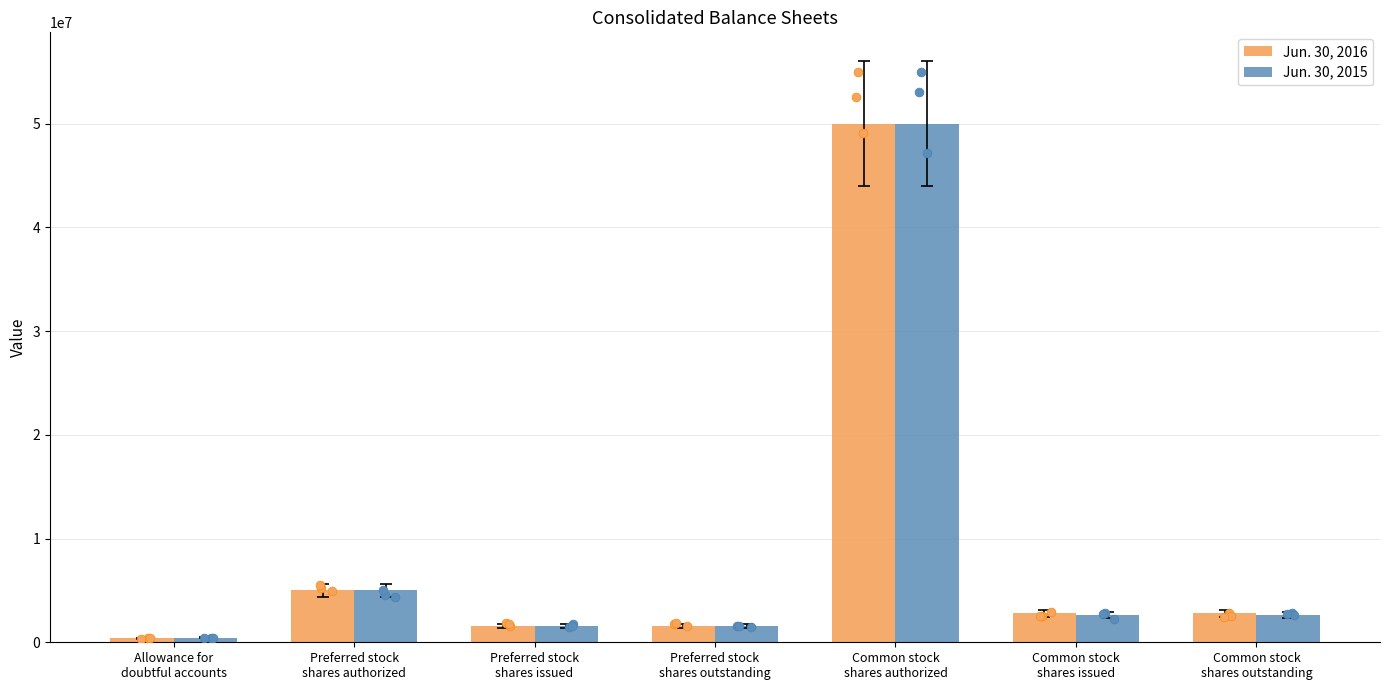

Is the value of Jun. 30, 2015 at Common stock
shares issued greater than the value of Jun. 30, 2016 at Allowance for
doubtful accounts?

Yes